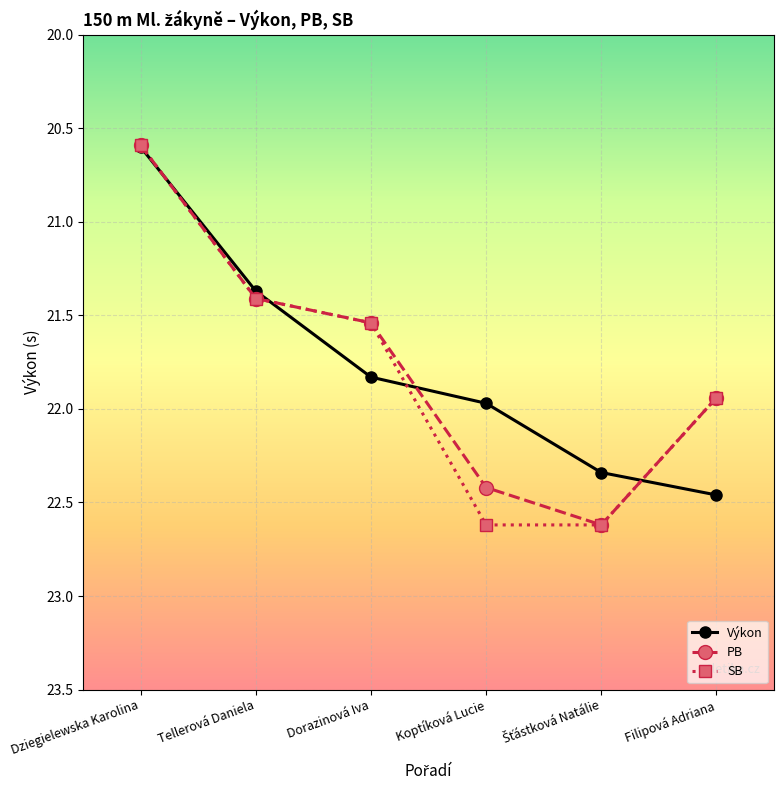

What is the total value across all series at Dorazinová Iva?

64.9